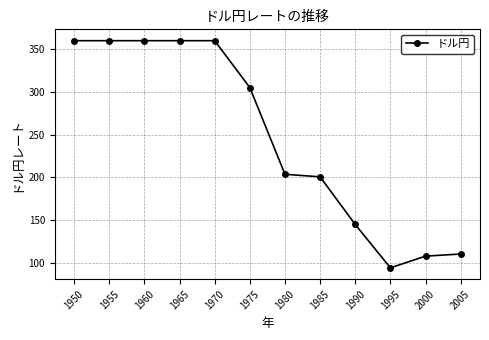

Is it true that the value at 1990 is 55.4?

False